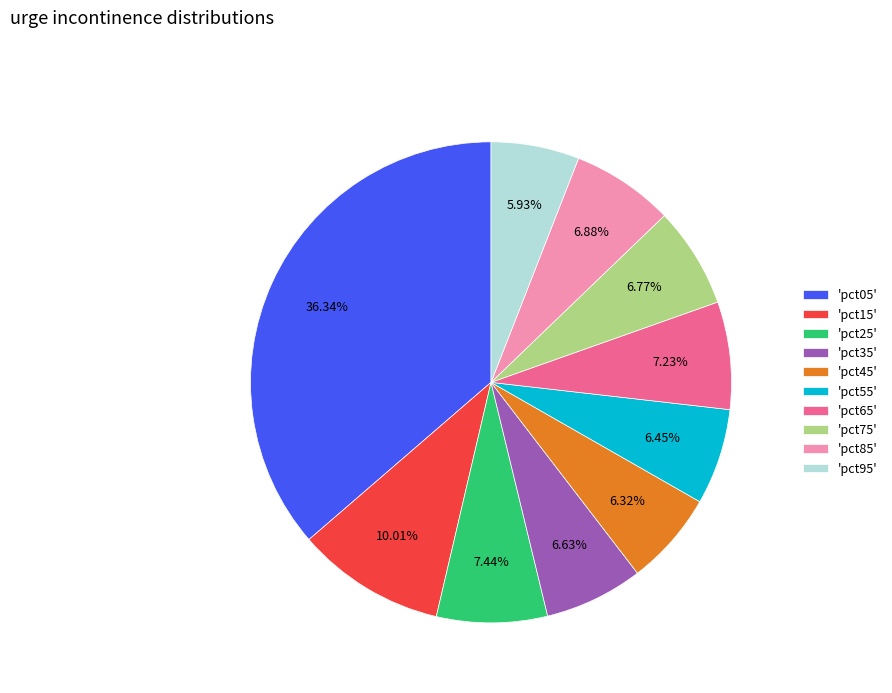

Is there a majority slice in this chart?

No